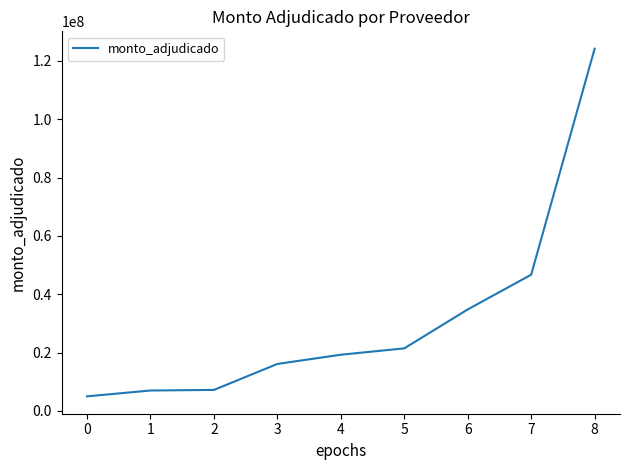

What is the approximate value at 5, to the nearest 10?

21445500